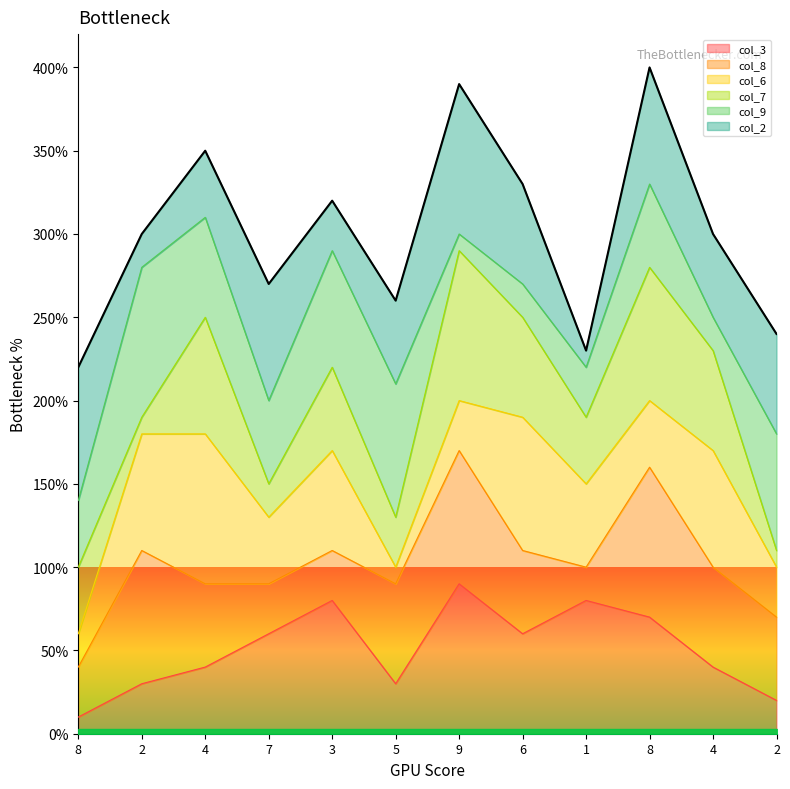

True or false: the data shows 23 at 1.

True